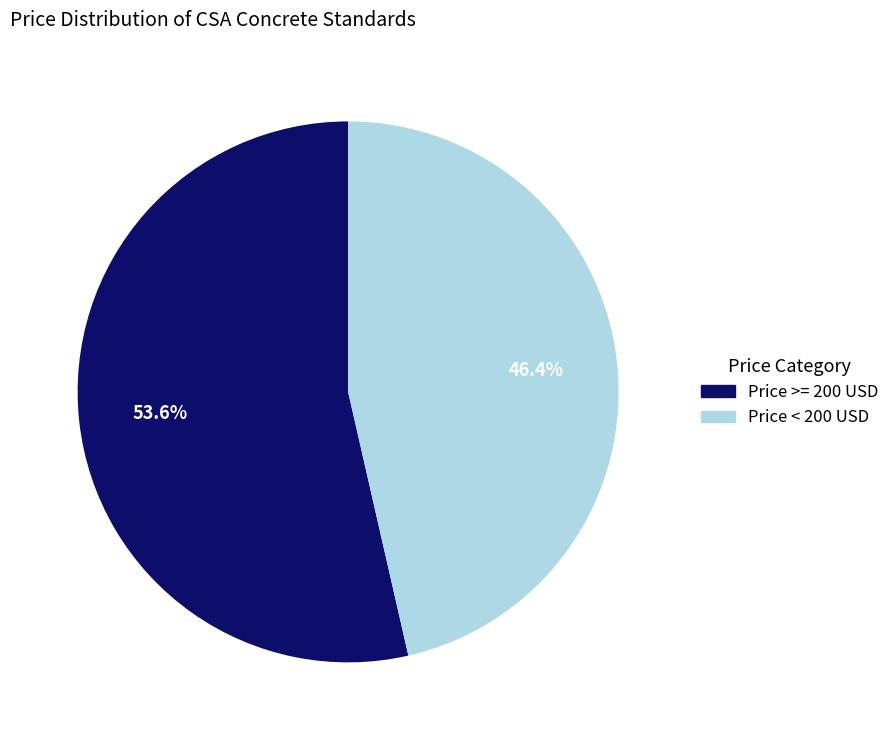

Does any single category account for the majority?

Yes